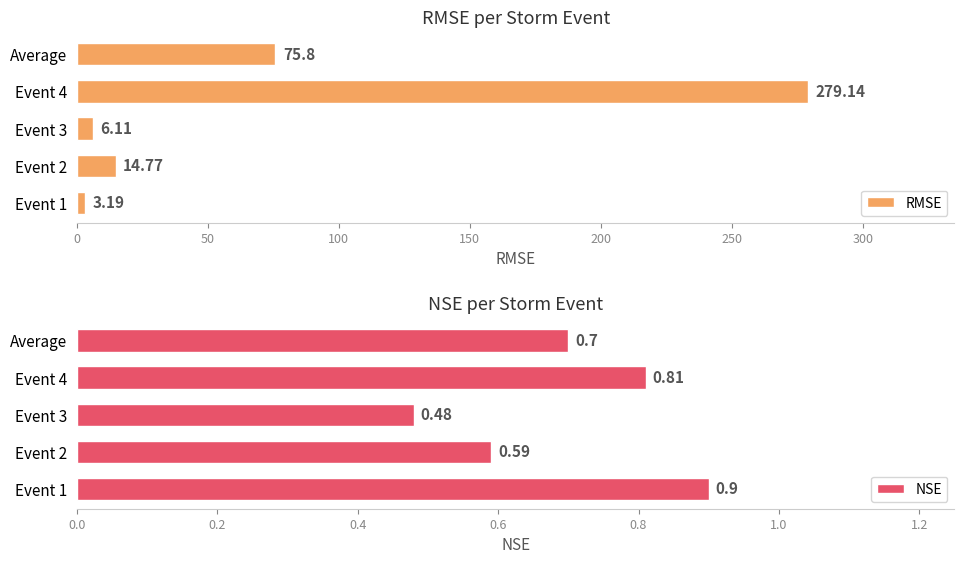

Where is RMSE nearest to the value 141?

Average